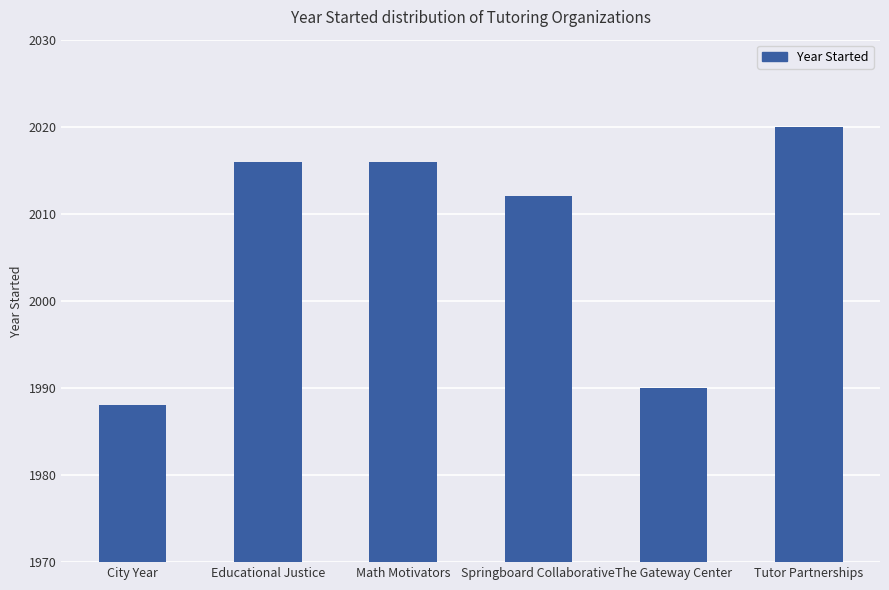

Reading right to left, list all the values displayed in this chart.

Tutor Partnerships=2020	The Gateway Center=1990	Springboard Collaborative=2012	Math Motivators=2016	Educational Justice=2016	City Year=1988